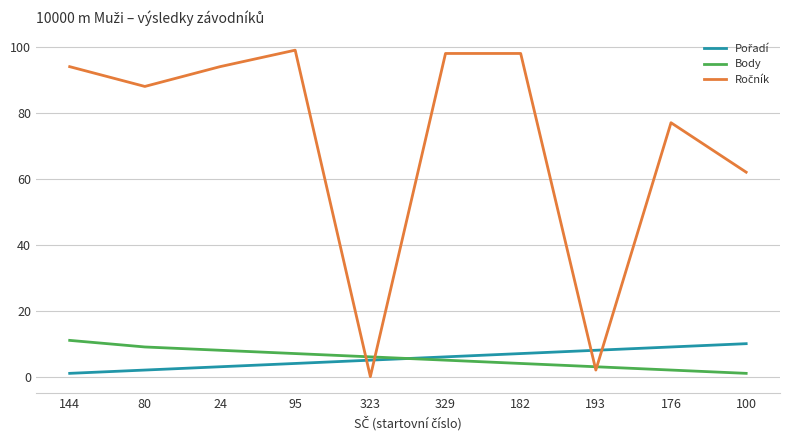

Is it true that Body equals 8 at 24?

True